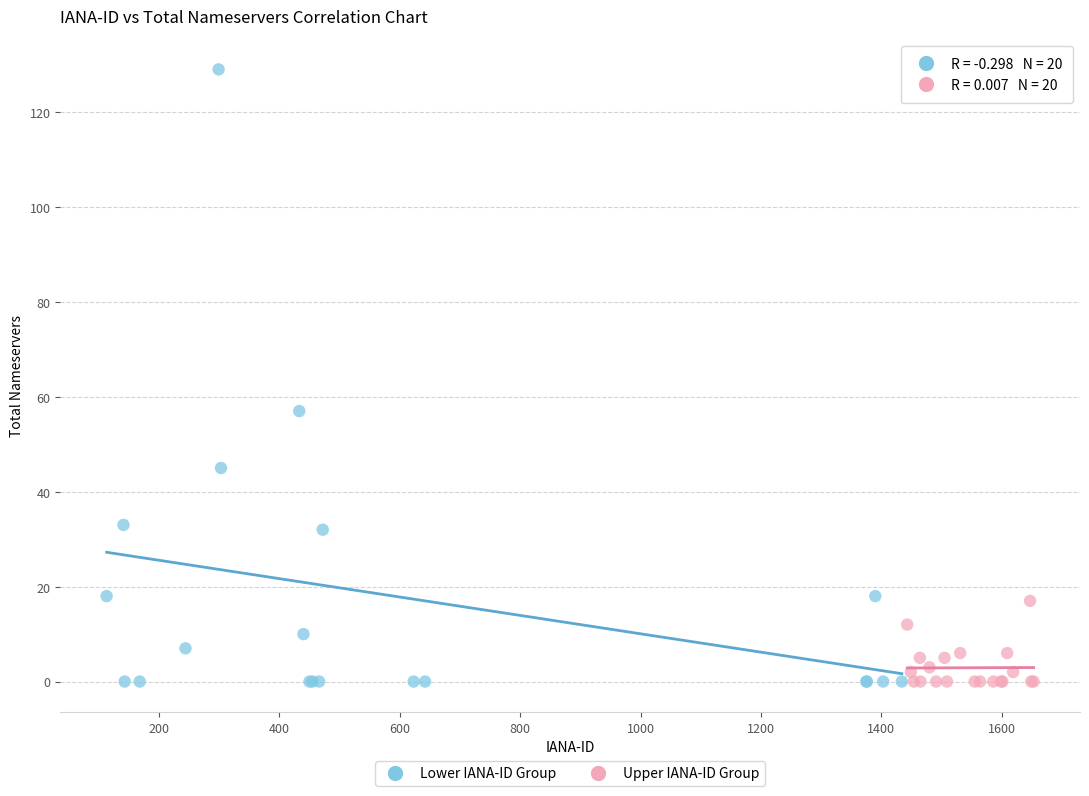

Which series has the widest spread of Y values?

Lower IANA-ID Group